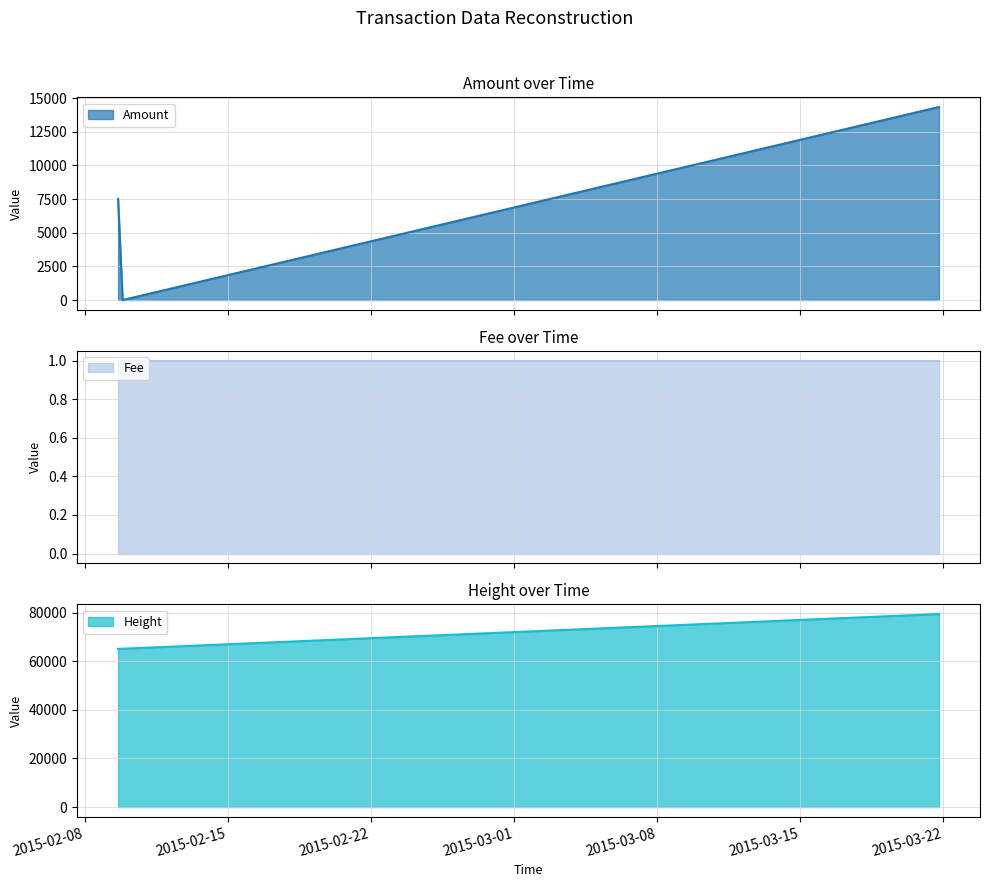

How many lines are shown in the chart?

3